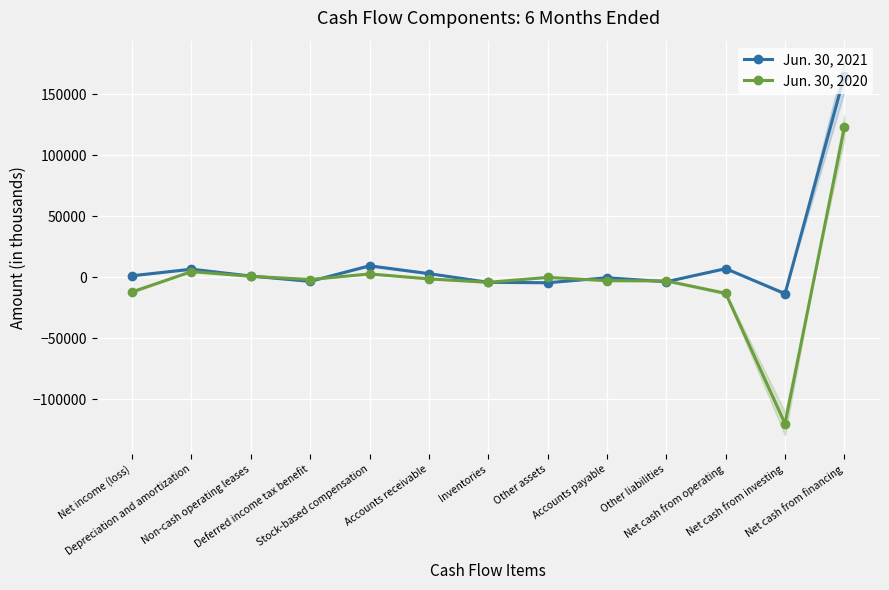

What is the total value across all series at Accounts receivable?

1778